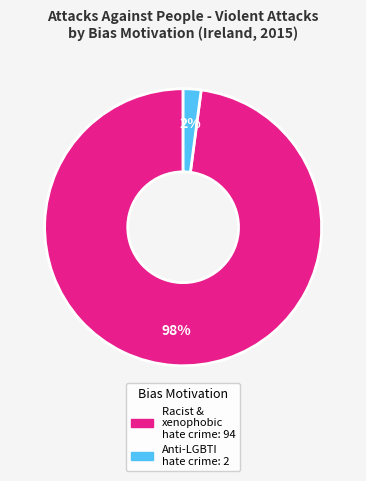

Does any single category account for the majority?

Yes